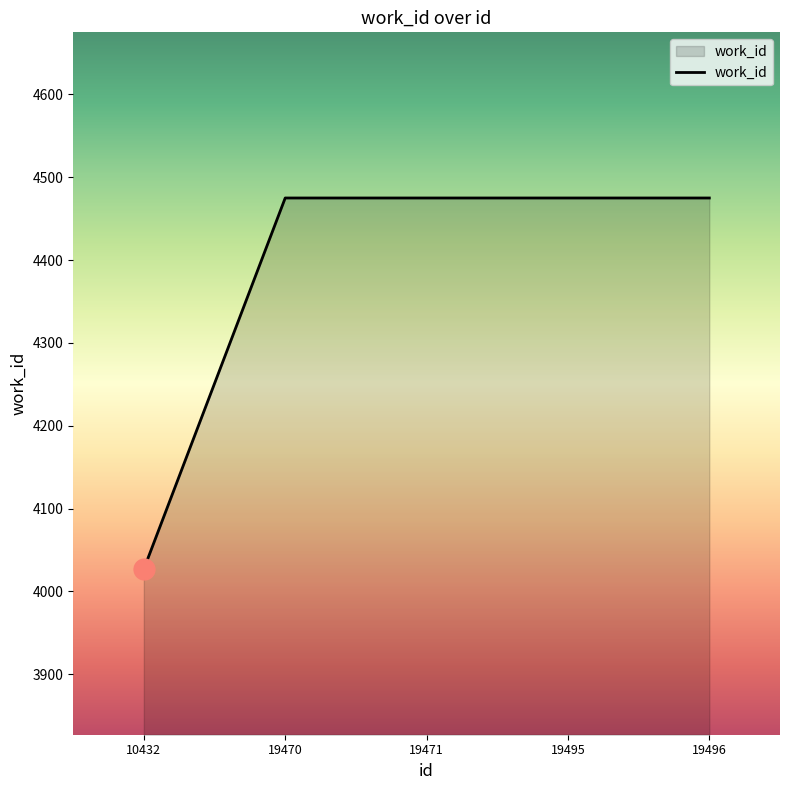

What is the difference between the maximum and minimum values?

448.0